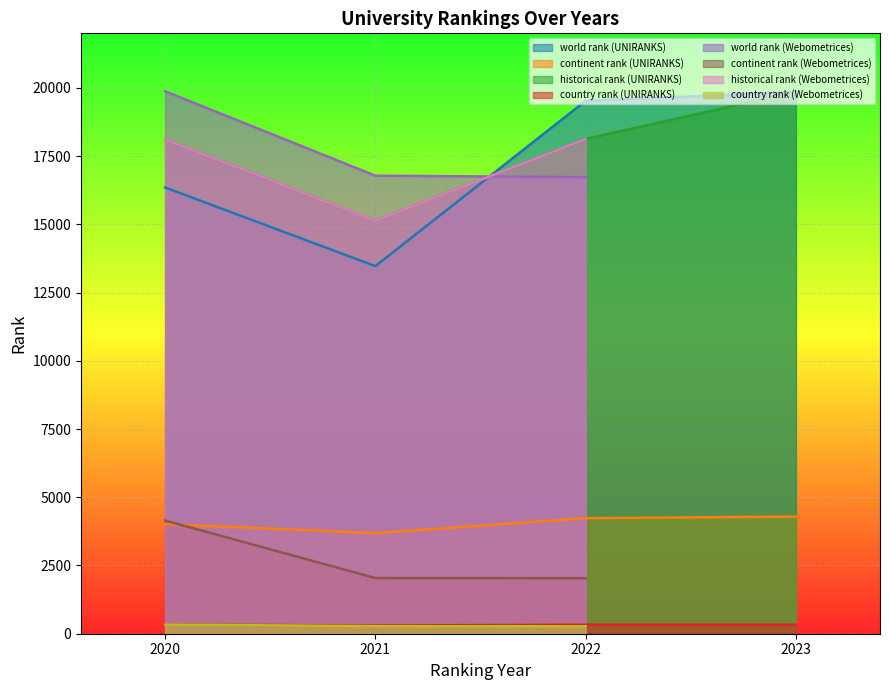

Is it true that continent rank equals 2040 at 2021?

True